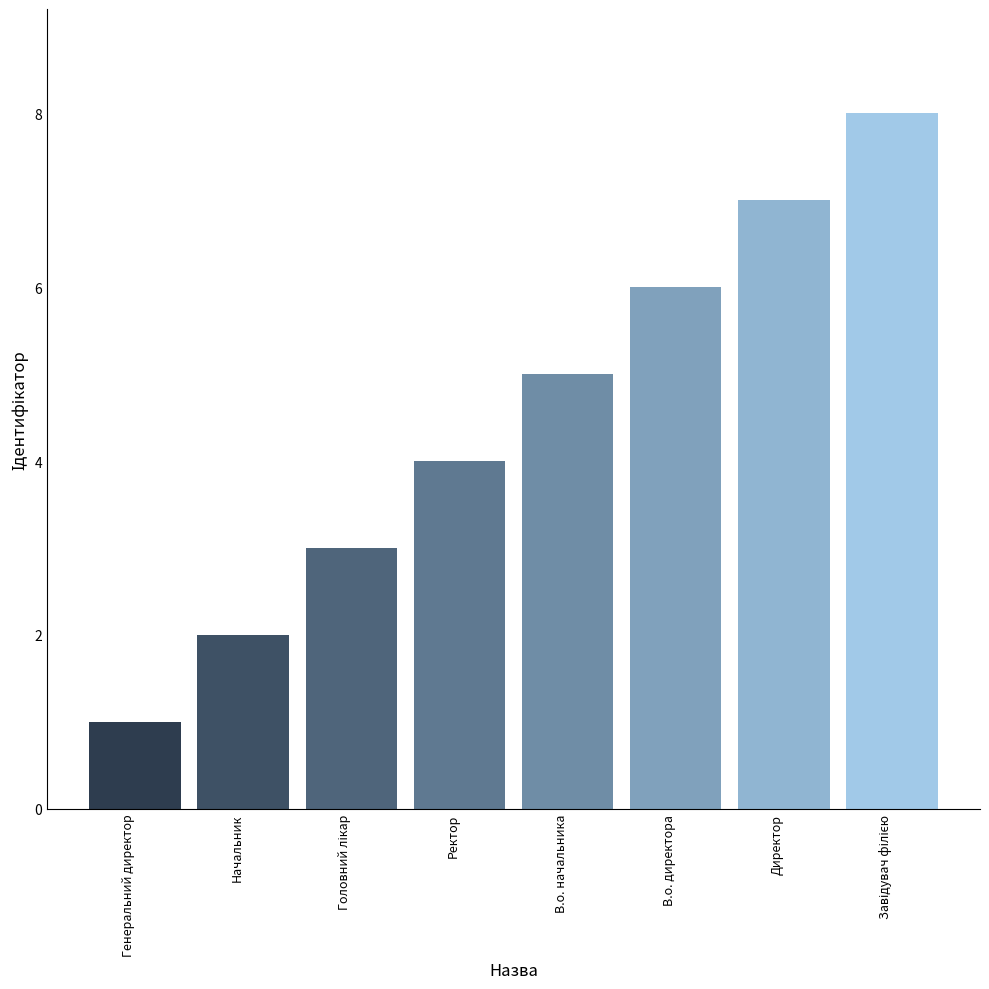

What is the label of the 2nd bar from the left?

Начальник